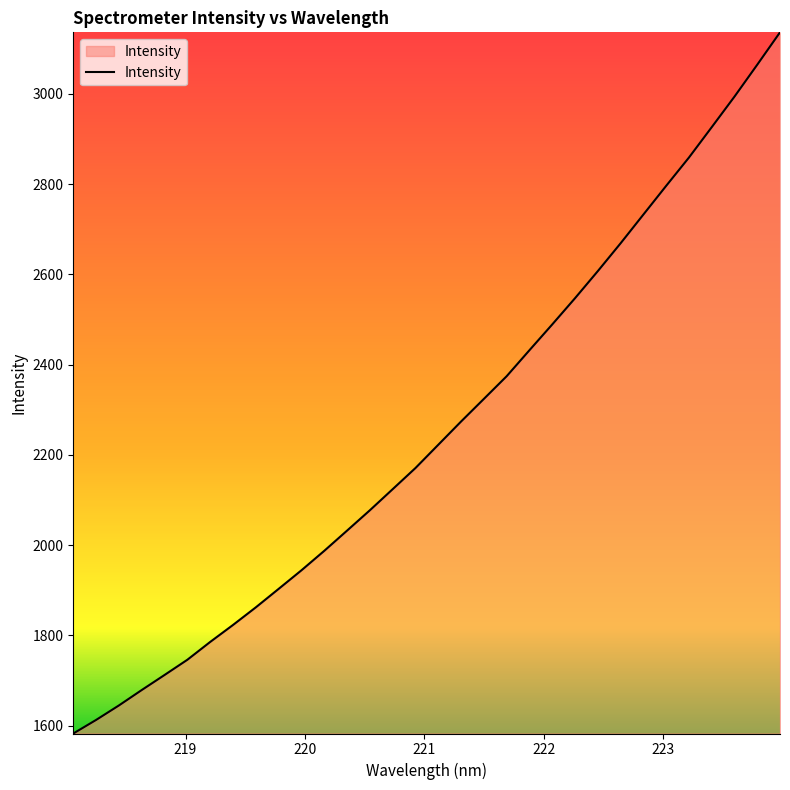

What is the greatest value displayed?

3136.4